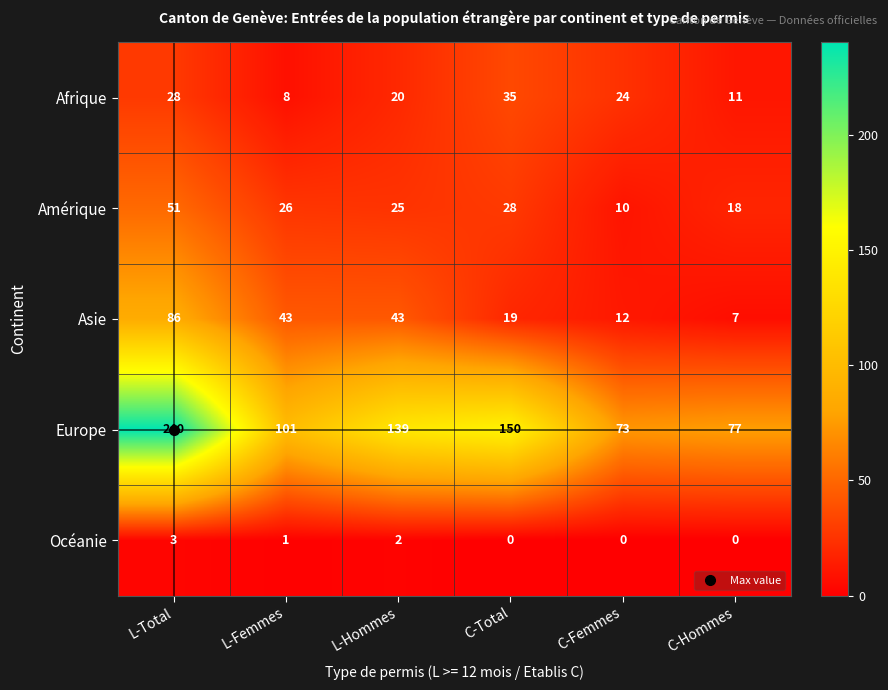

Is it true that Asie equals 43 at L-Femmes?

True